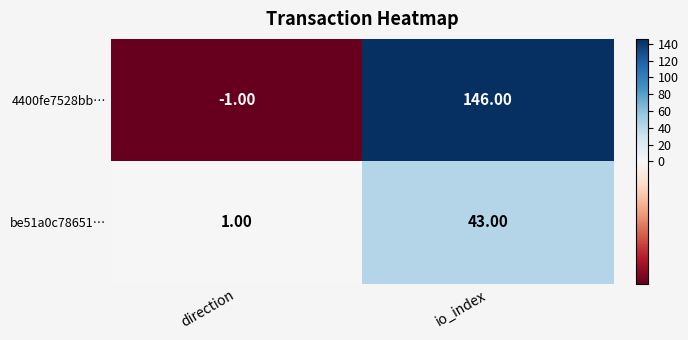

What is the spread (max minus min) of values at direction?

2